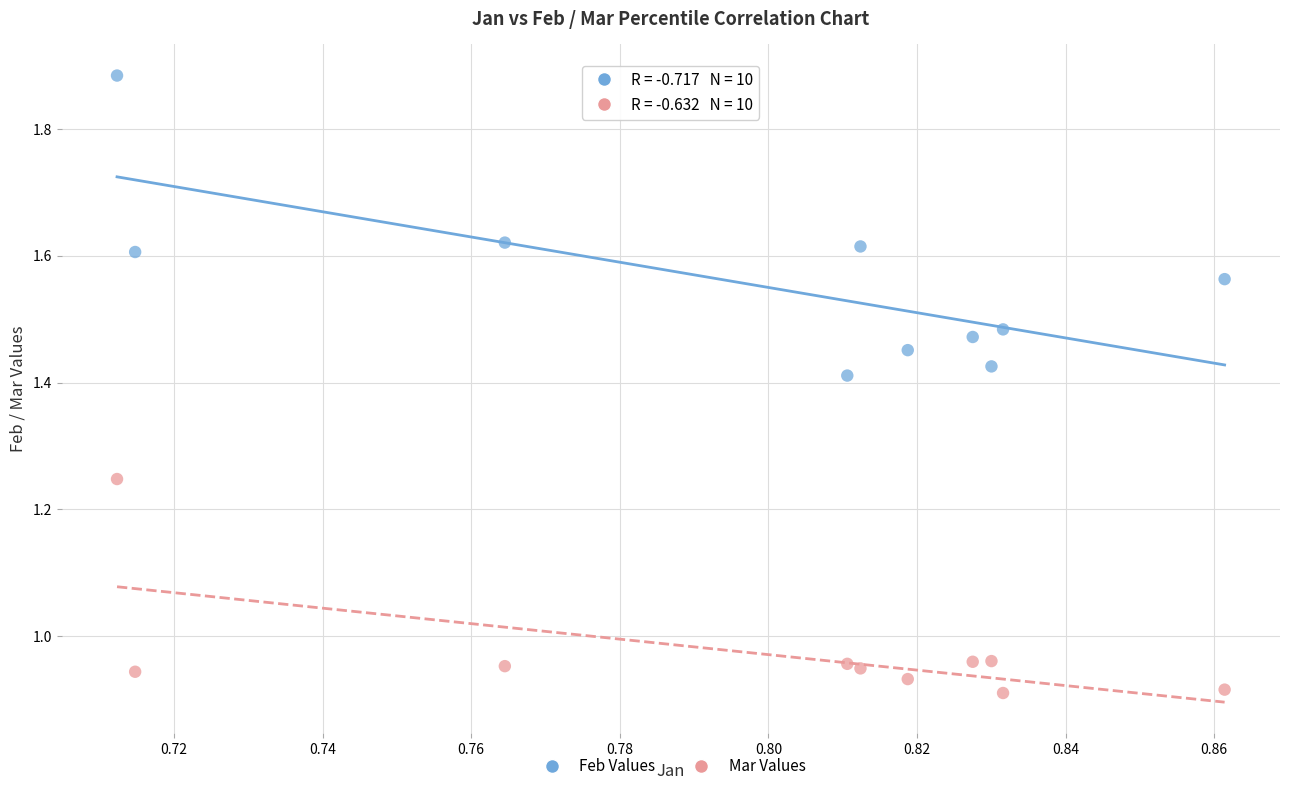

How many data points are displayed?

20